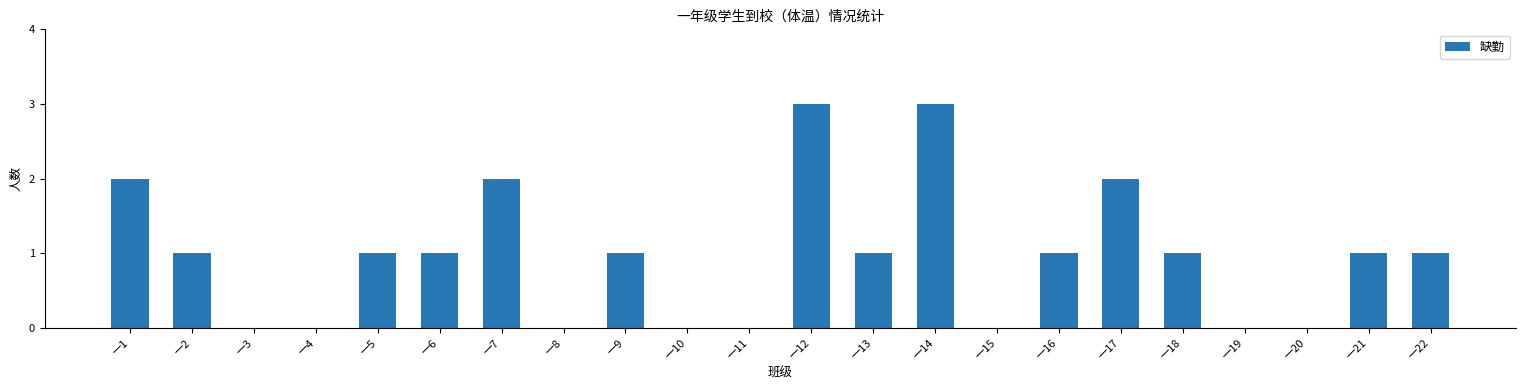

What is the maximum value shown in the chart?

3